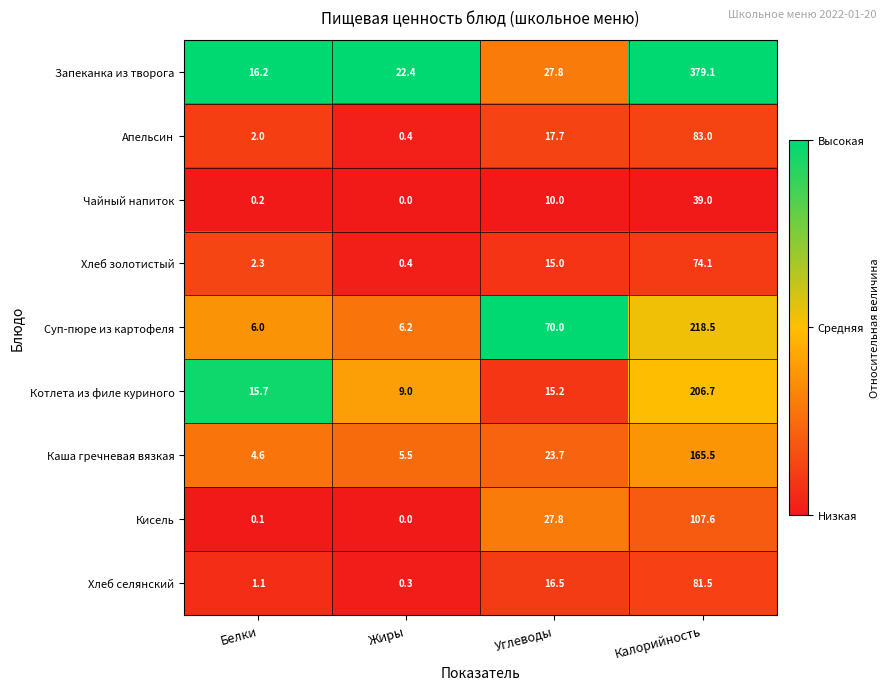

How many categories are shown in the chart?

4